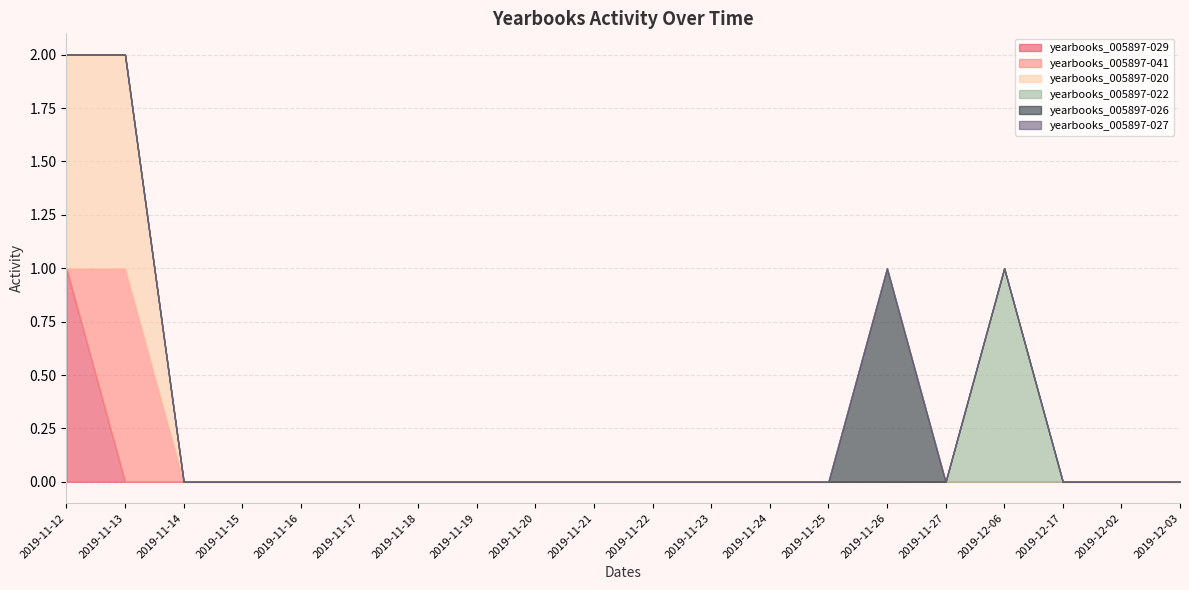

Which category has the lowest value in the yearbooks_005897-020 series?

2019-11-14